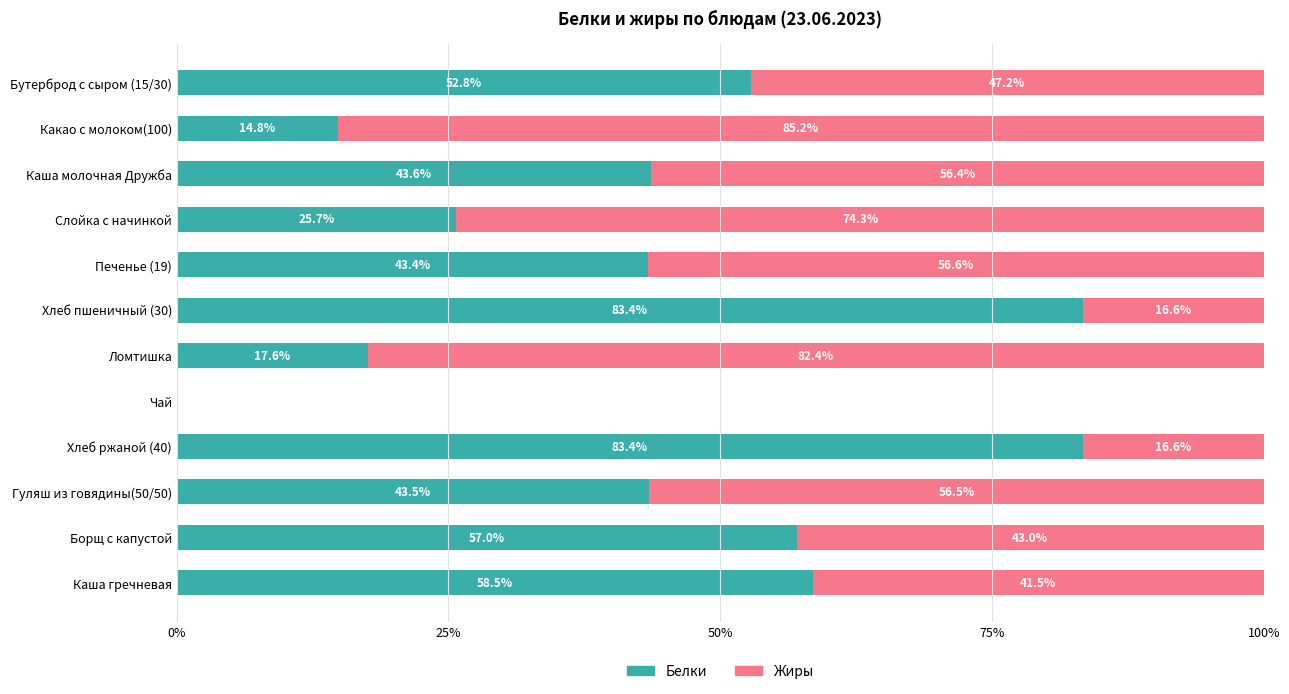

What is the highest value of the Белки series?

83.4